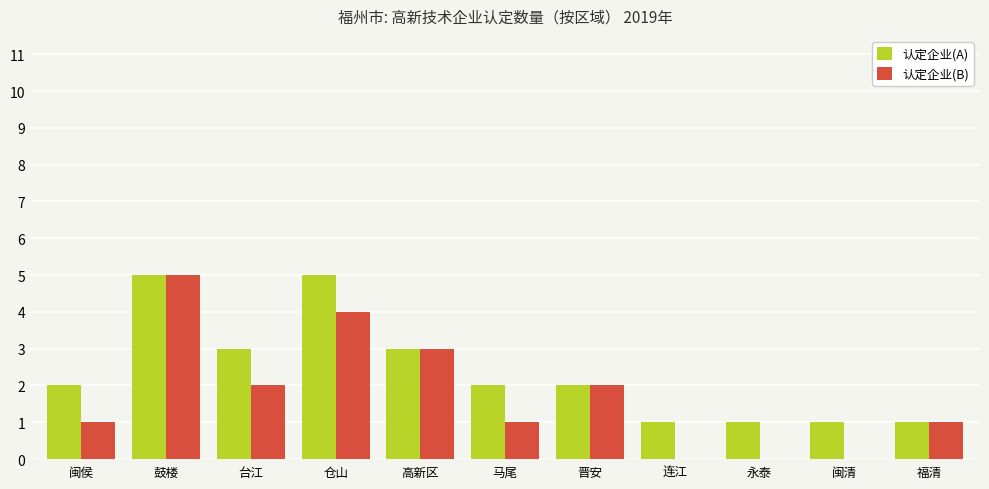

What is the spread (max minus min) of values at 闽清?

1